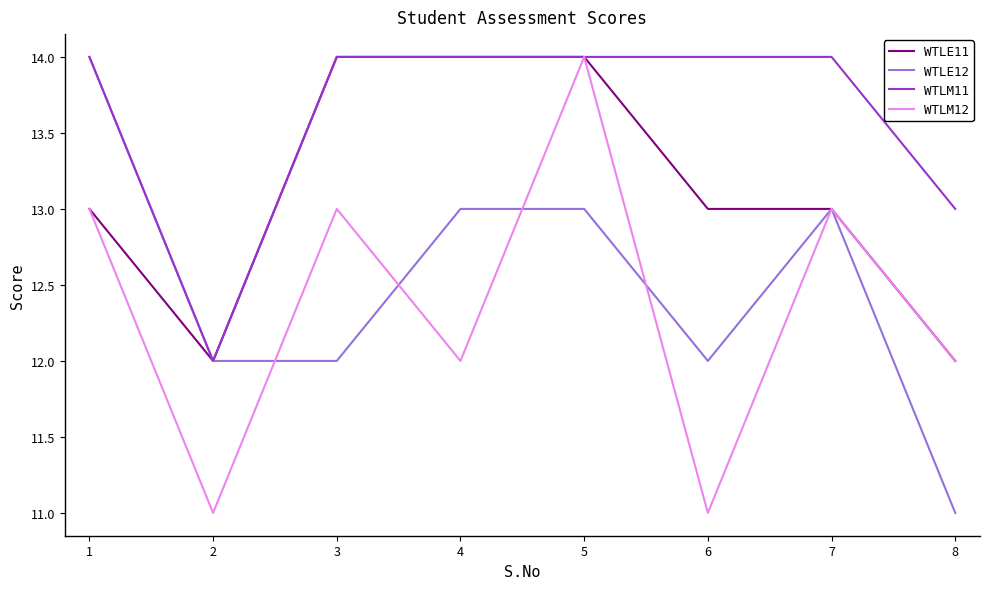

Which series has the largest total across all categories?

WTLM11